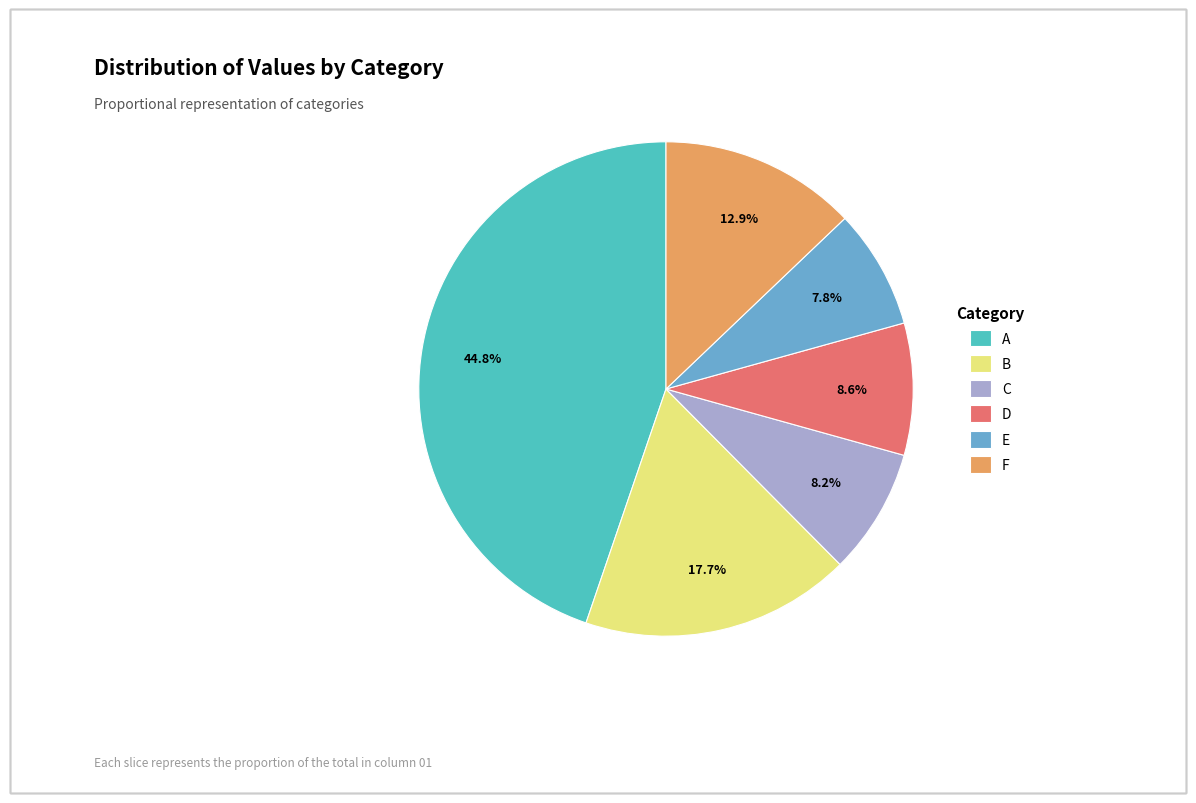

Combined, what portion of the pie is D and E?

16.4%